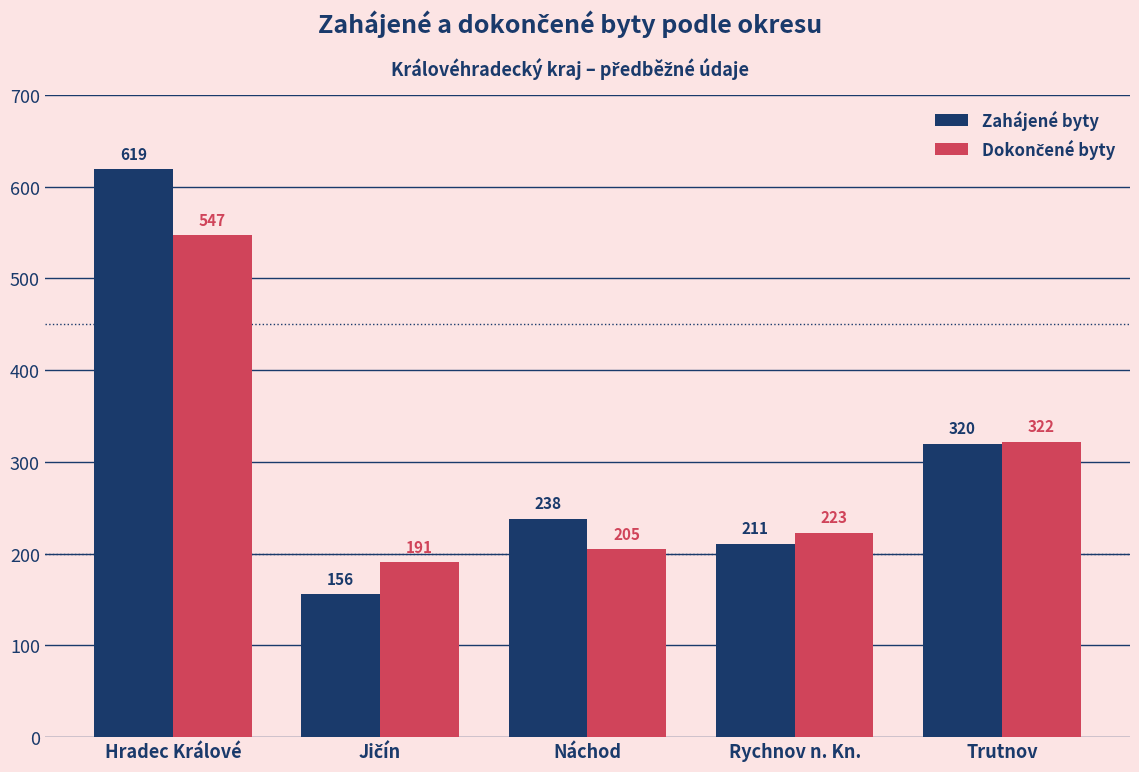

Which series changed the most between Hradec Králové and Trutnov?

Zahájené byty